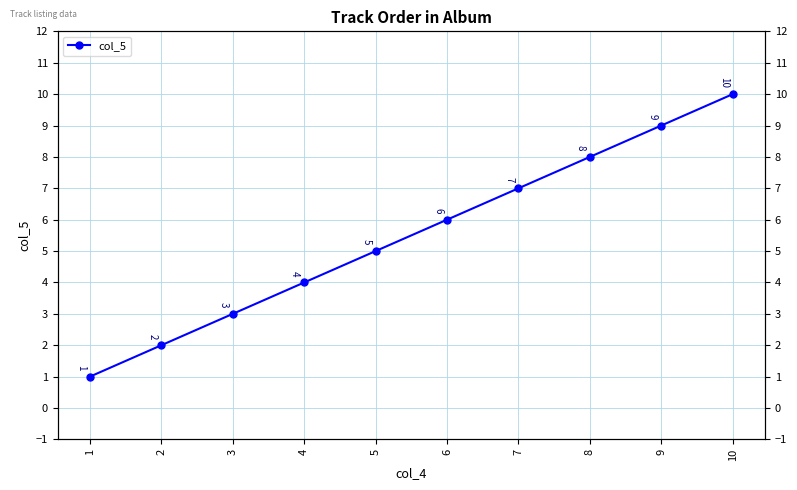

Is it true that the value at 1 is 1?

True